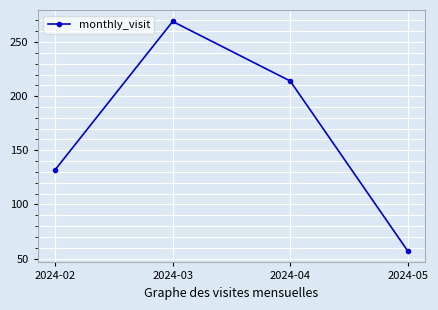

Count the values in the range 132 to 269.

3